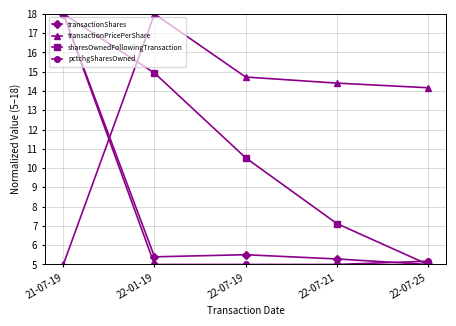

At which category is the sum across all series the highest?

21-07-19